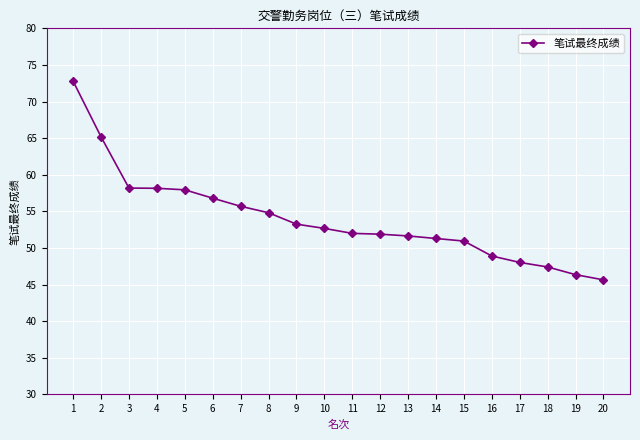

The value at 2 is 41.8. True or false?

False